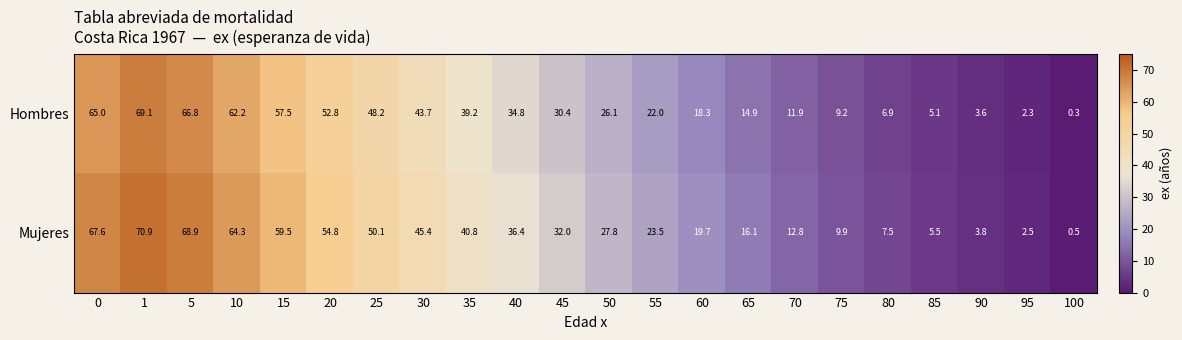

What is the difference between the Mujeres values at 1 and 45?

38.9